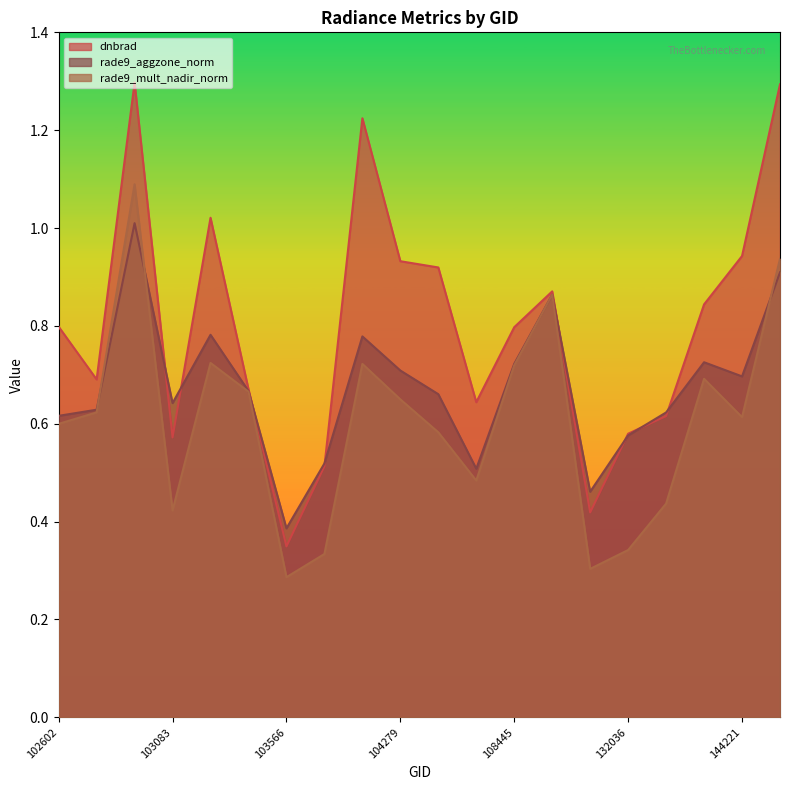

Reading left to right, extract all data points from this chart.

dnbrad: 0.8	0.7	1.3	0.6	1.0	0.7	0.3	0.5	1.2	0.9	0.9	0.6	0.8	0.9	0.4	0.6	0.6	0.8	0.9	1.3
rade9_aggzone_norm: 0.6	0.6	1.0	0.6	0.8	0.7	0.4	0.5	0.8	0.7	0.7	0.5	0.7	0.9	0.5	0.6	0.6	0.7	0.7	0.9
rade9_mult_nadir_norm: 0.6	0.6	1.1	0.4	0.7	0.7	0.3	0.3	0.7	0.6	0.6	0.5	0.7	0.9	0.3	0.3	0.4	0.7	0.6	0.9